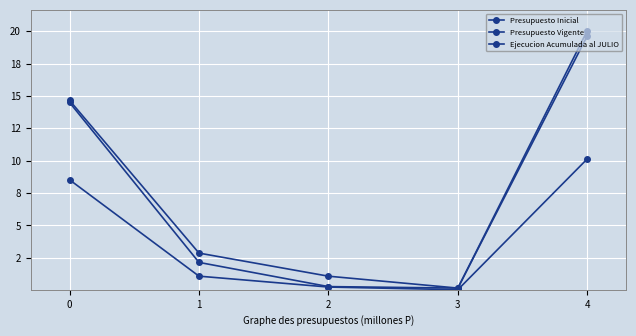

Is this an area chart (filled region under the line)?

No